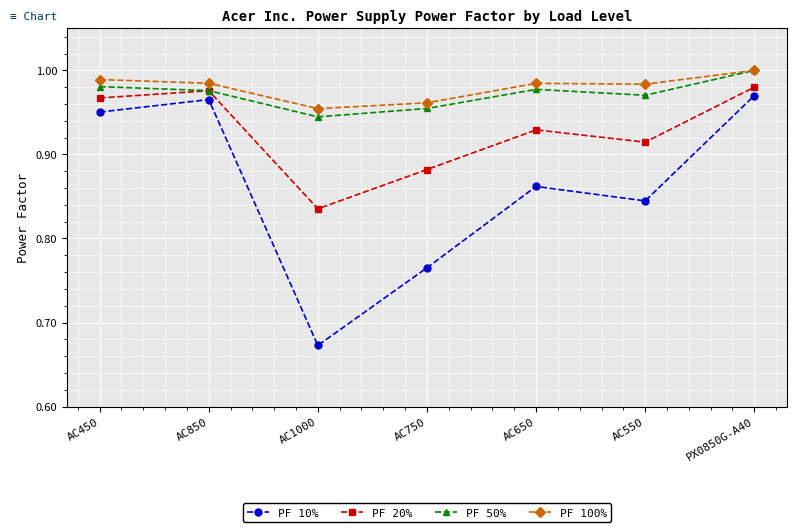

Which category has the highest value across all series?

PX0850G-A40